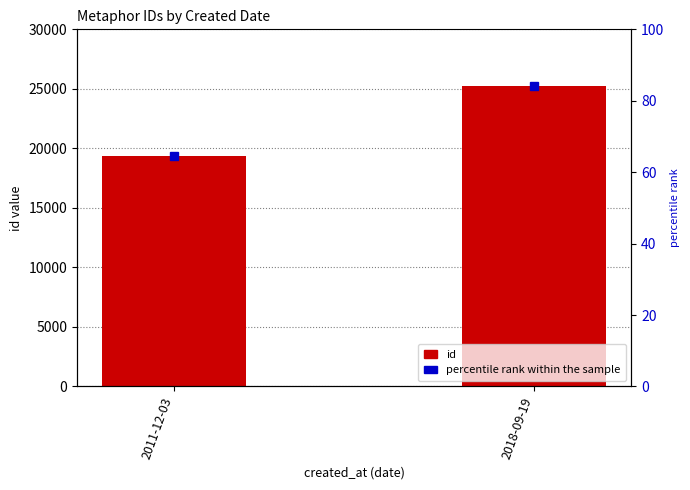

Rank the categories by value from lowest to highest.

2011-12-03, 2018-09-19